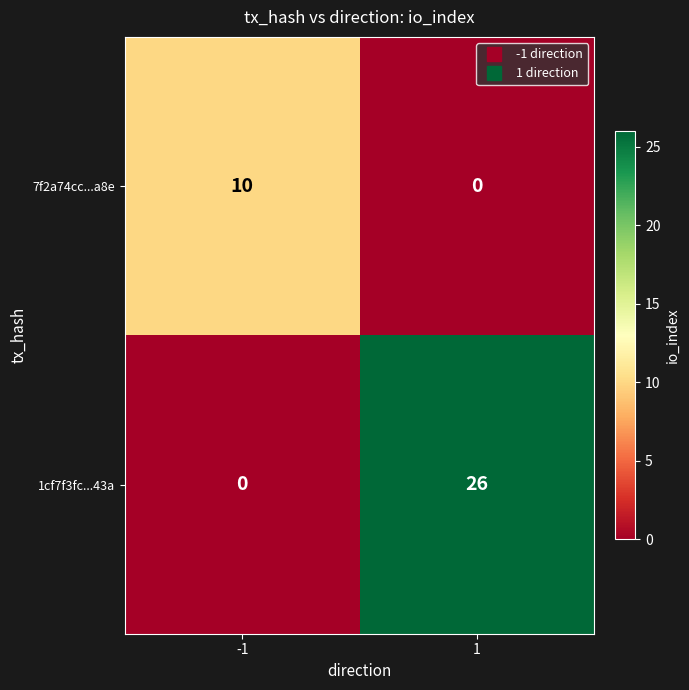

Count the number of categories in the chart.

2